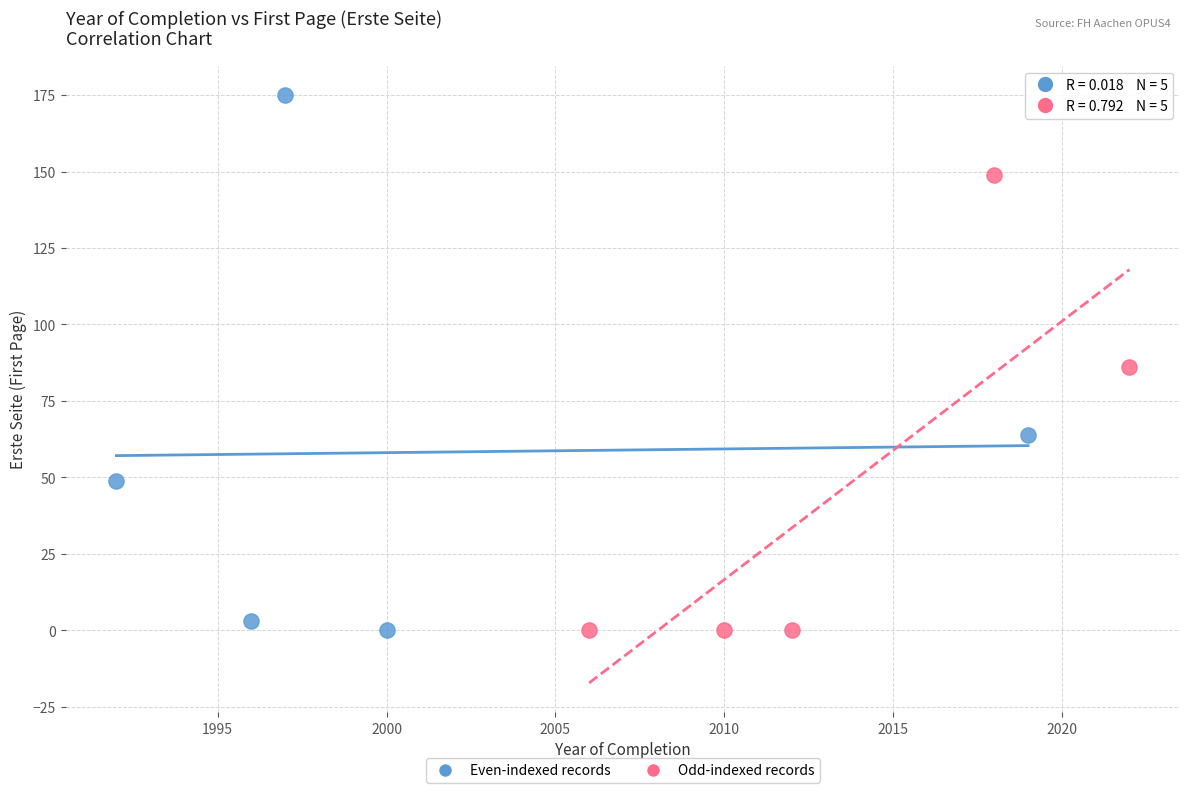

Which series has the widest spread of Y values?

Even-indexed records